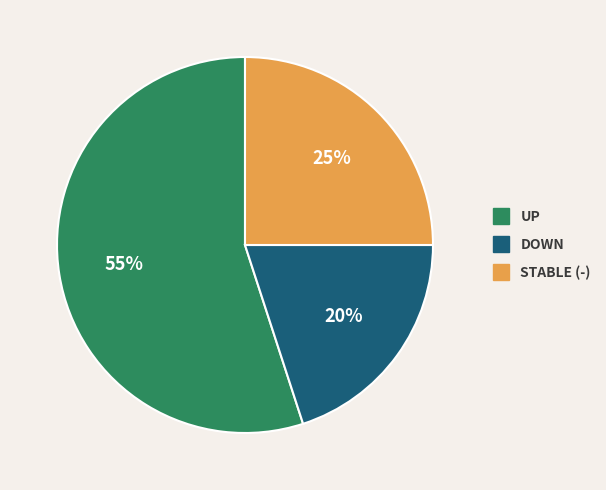

Is there a majority slice in this chart?

Yes